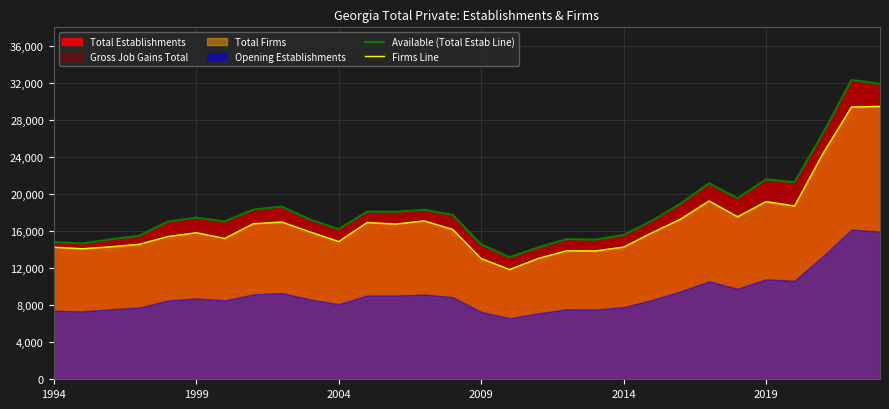

What is the difference between the maximum and minimum values in the Available (Total Estab Line) series?

19141